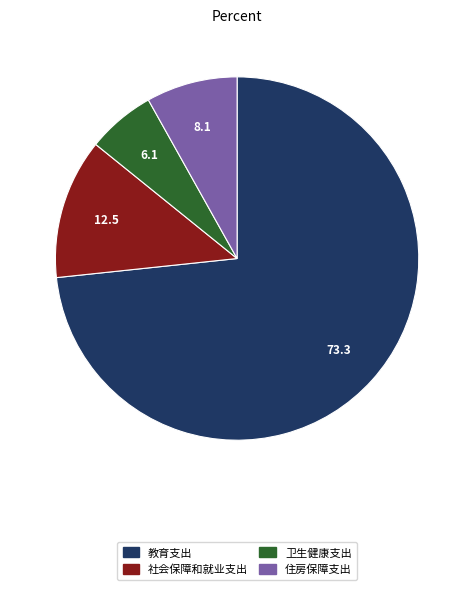

True or false: 社会保障和就业支出 accounts for 12% of the total.

True